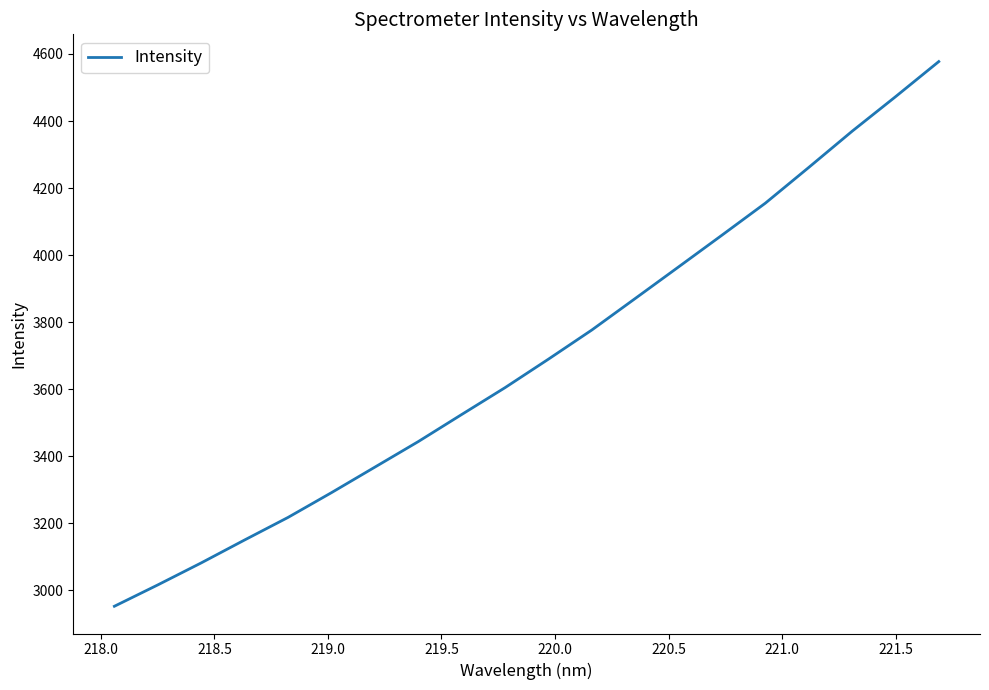

What is the difference between the maximum and minimum values?

1624.3